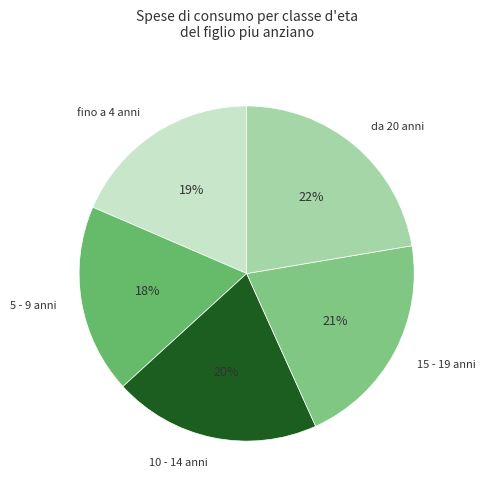

To the nearest percent, what is the combined percentage of 5 - 9 anni and fino a 4 anni?

37%